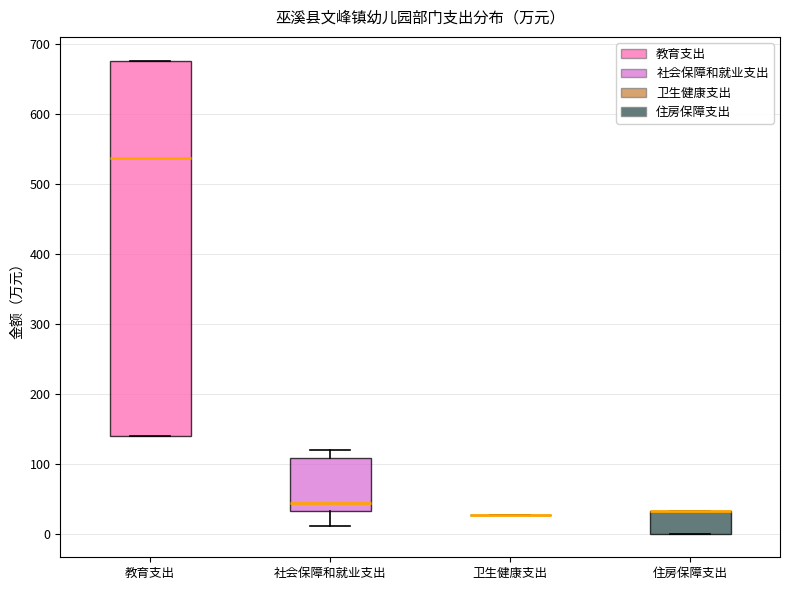

Reading left to right, transcribe this box plot: for each box, give where its median line is, the range the box spans, and where its two whiskers end, as read against the y-axis. The values are not printed on the chart, so give them approximately, as read against the axis.

教育支出: median 540, box 140 to 680, whiskers 140 to 680
社会保障和就业支出: median 40, box 30 to 110, whiskers 10 to 120
卫生健康支出: box collapsed to a line at 30, whiskers 30 to 30
住房保障支出: median 30 (drawn on the box's upper edge), box 0 to 30, whiskers 0 to 30